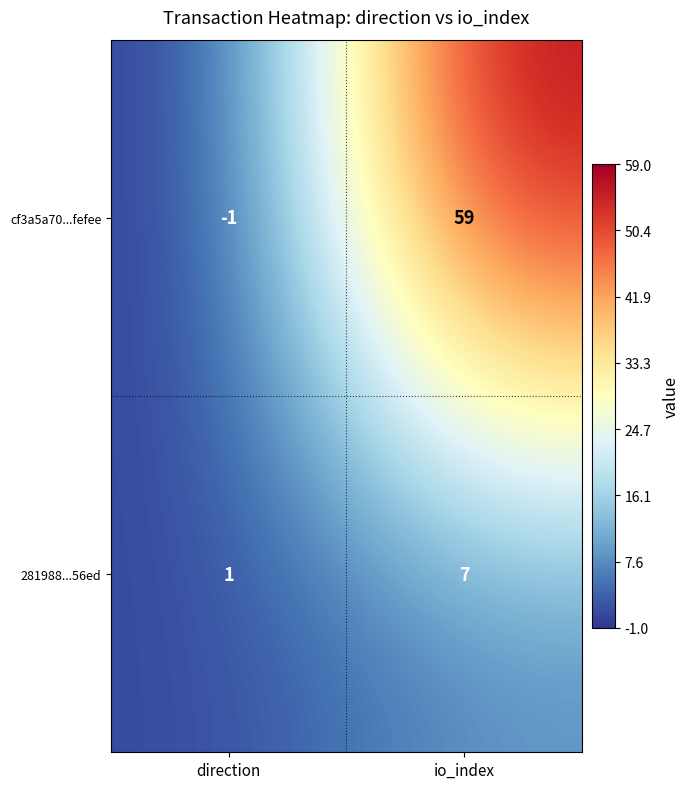

What is the total value across all series at io_index?

66